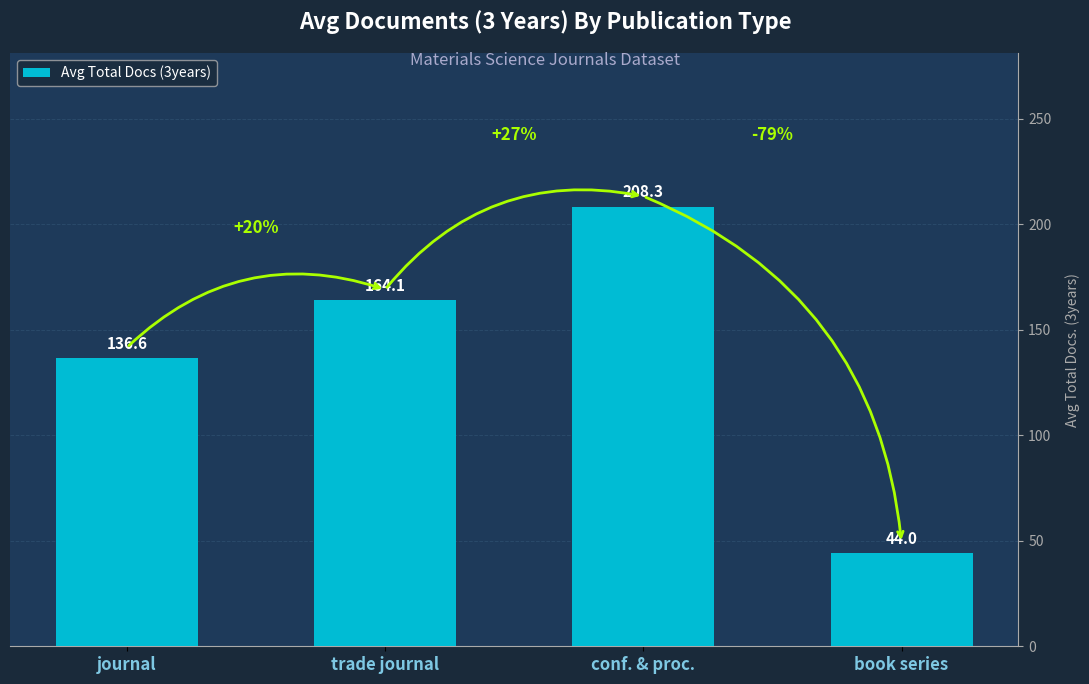

What is the label of the 3rd bar from the right?

trade journal